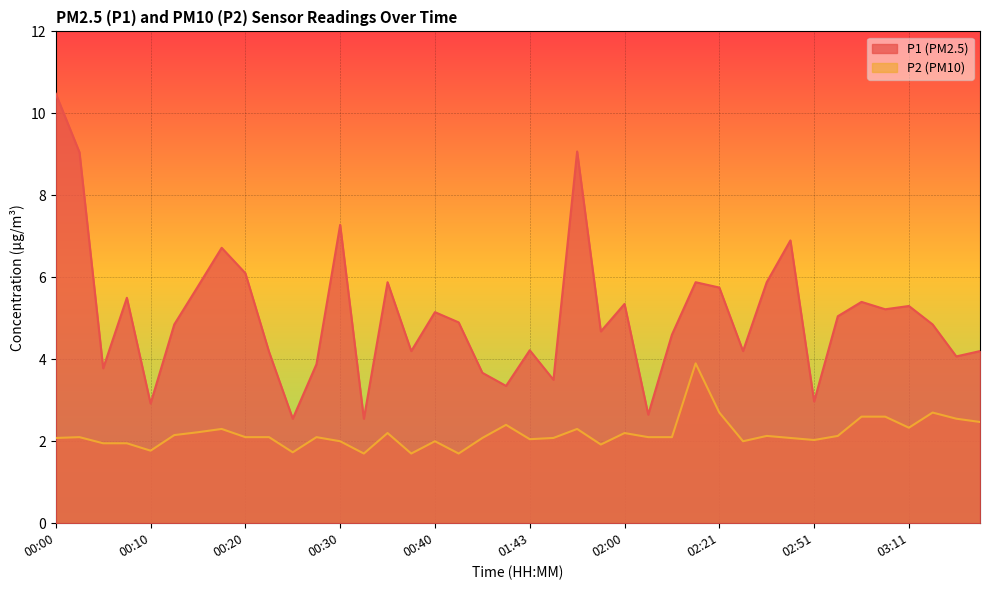

What is the label of the 10th point from the right?

02:31